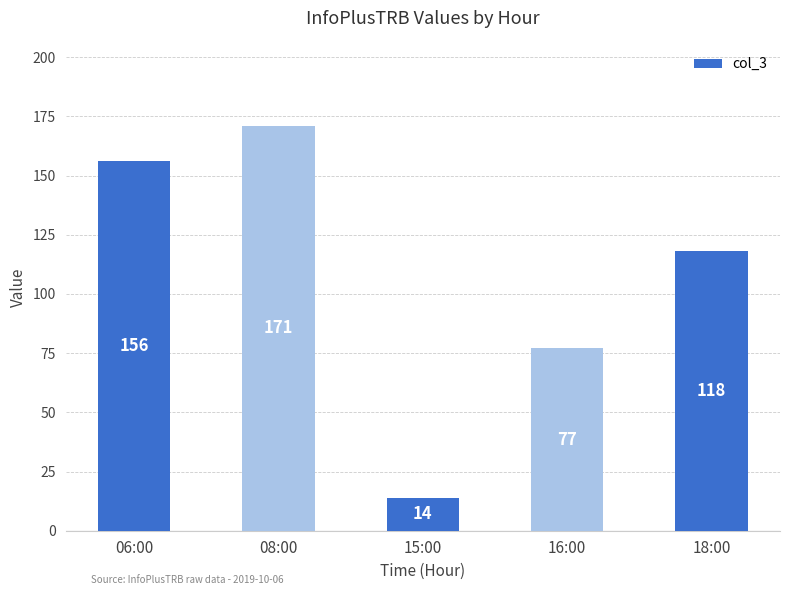

How many series are shown in this chart?

1